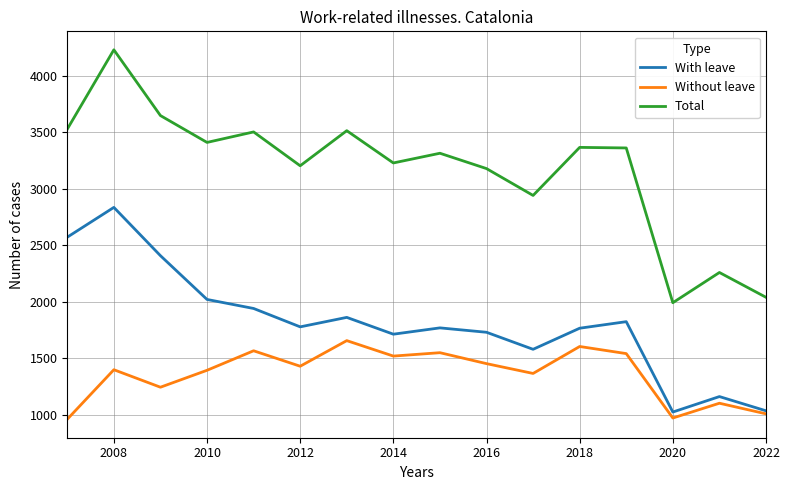

What is the difference between the maximum and second lowest values in the With leave series?

1803